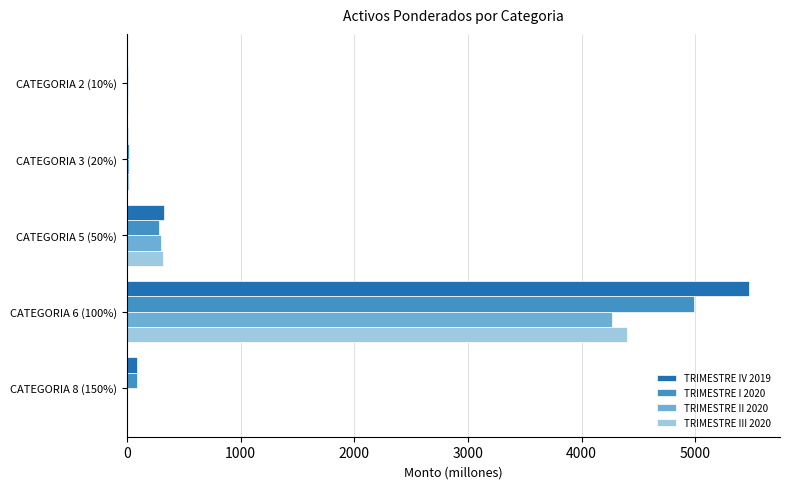

At which label is TRIMESTRE I 2020 closest to 2497?

CATEGORIA 5 (50%)